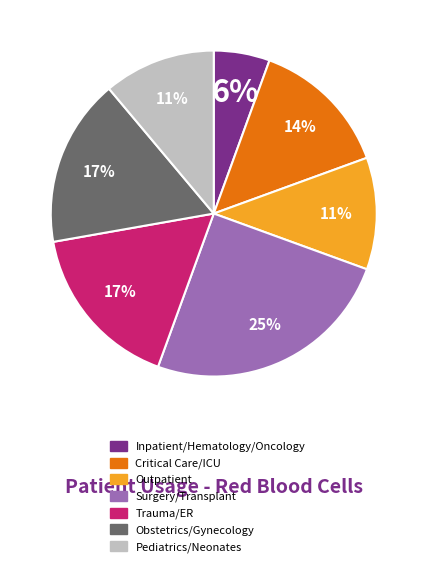

Is there any slice that represents more than half of the pie?

No